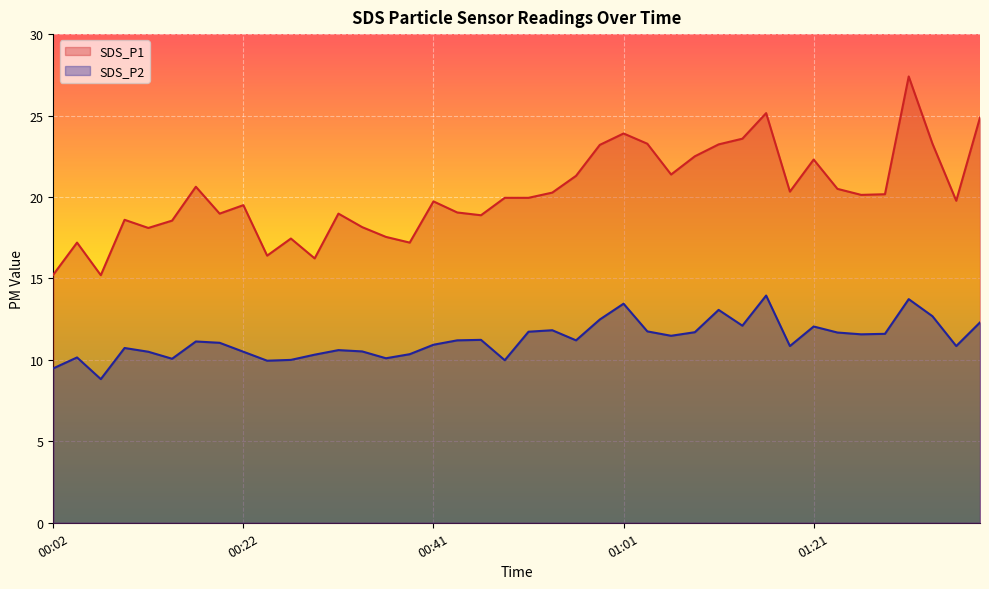

True or false: SDS_P2 and SDS_P1 intersect in this chart.

False